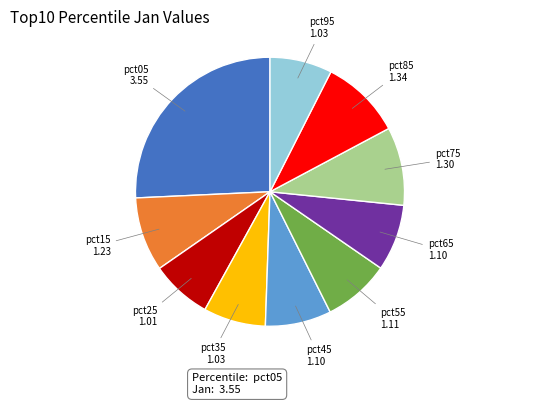

Do pct05 and pct25 together represent more than half of the pie?

No